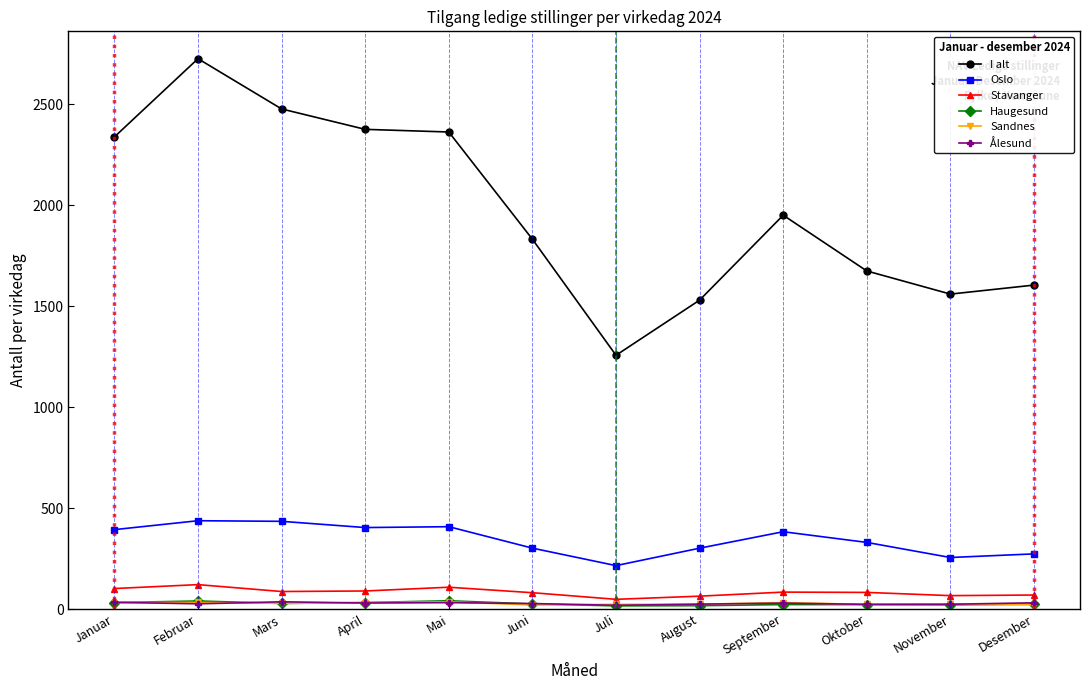

What is the difference between the second highest and second lowest values in the Stavanger series?

44.3